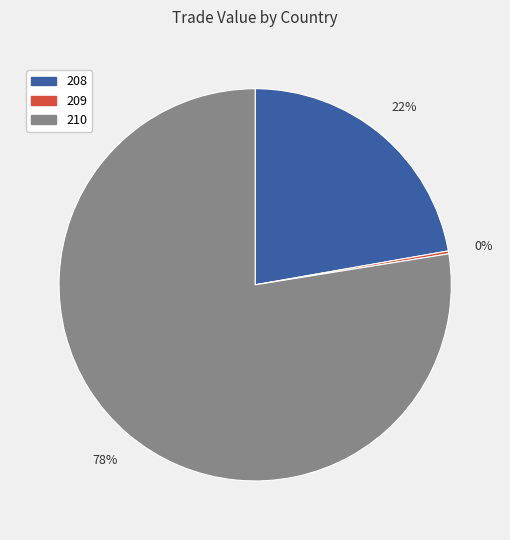

To the nearest percent, what is the average slice percentage?

33%